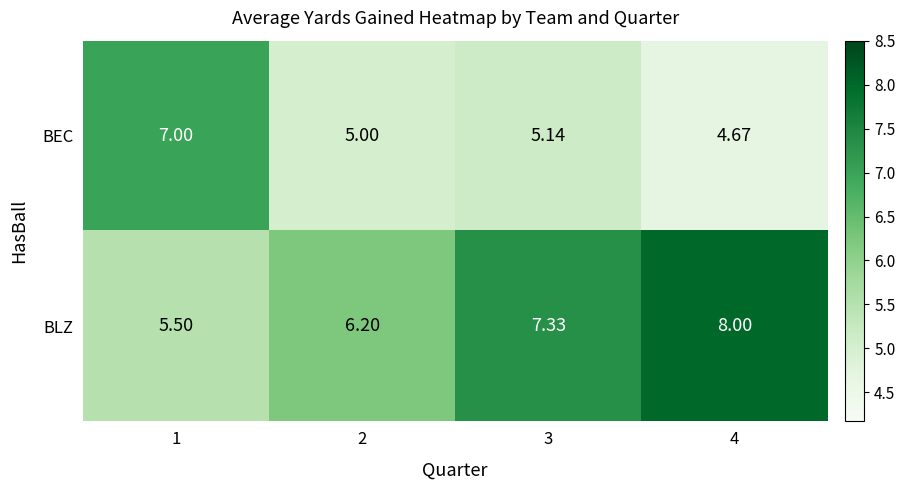

Which series has the largest range (max minus min)?

BLZ